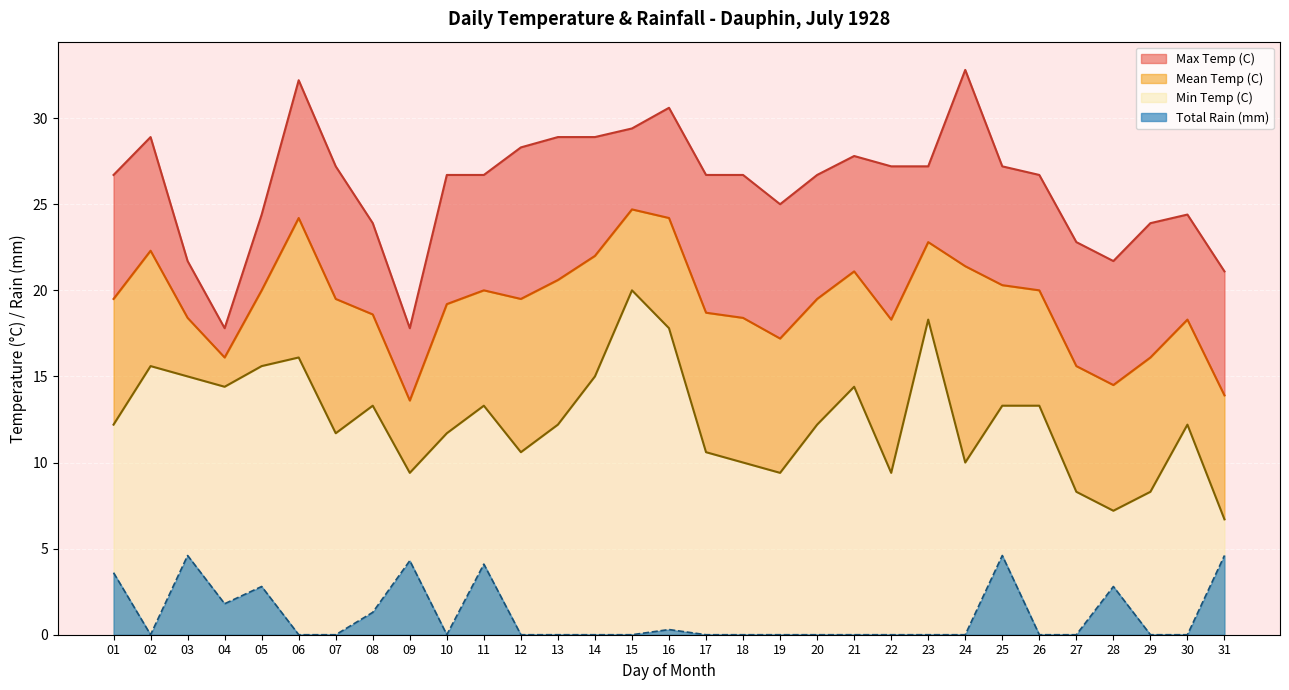

What is the average value of the Total Rain (mm) series?

1.1